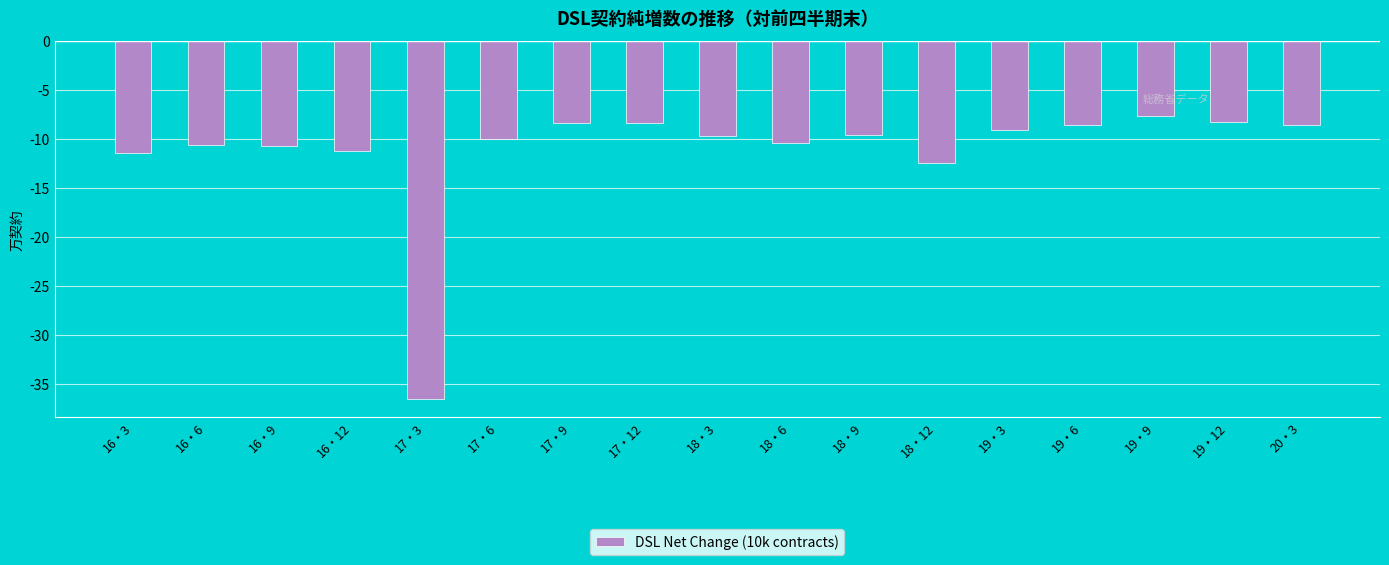

Between 16・6 and 17・12, which is larger?

17・12